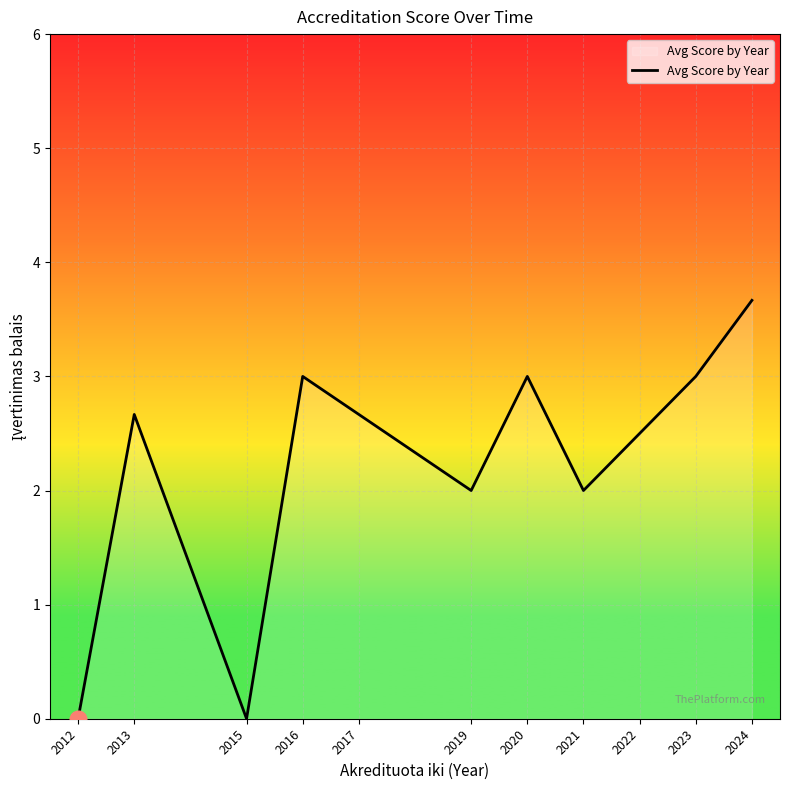

What is the change in value from 2012 to 2017?

+2.7